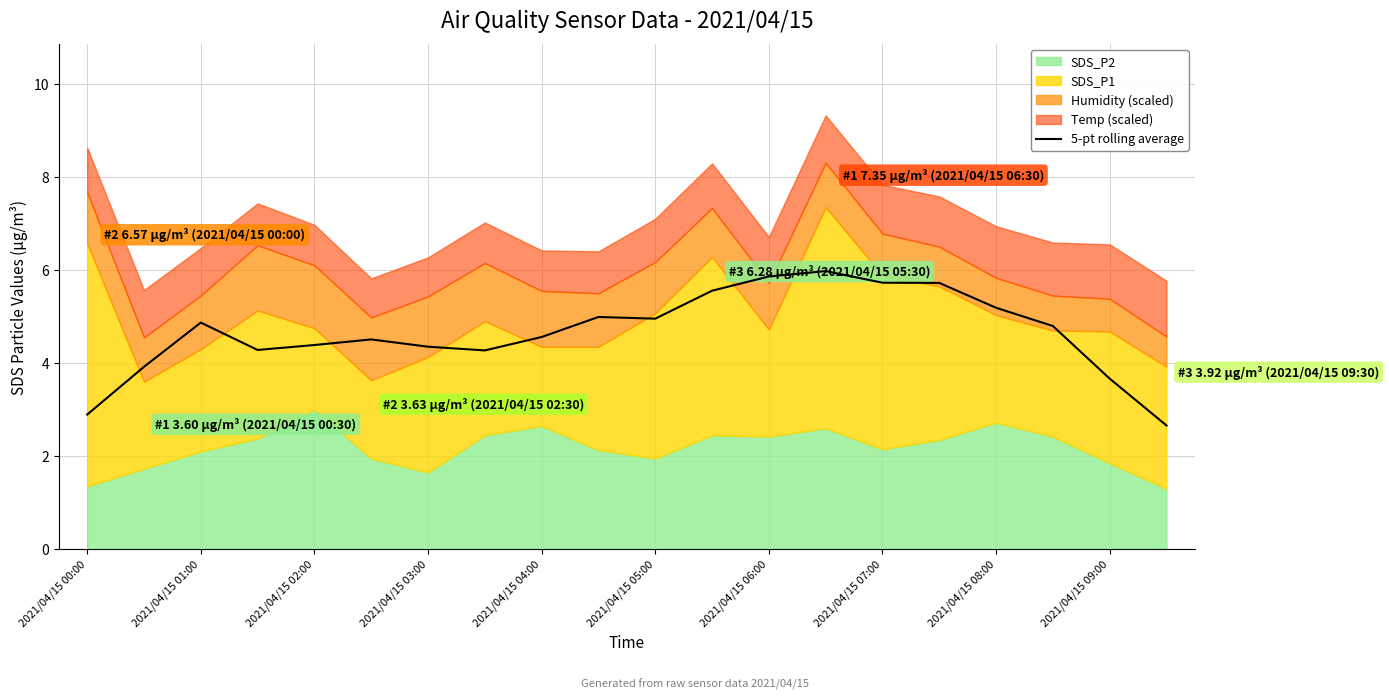

What is the lowest value of the 5-pt rolling average series?

2.7